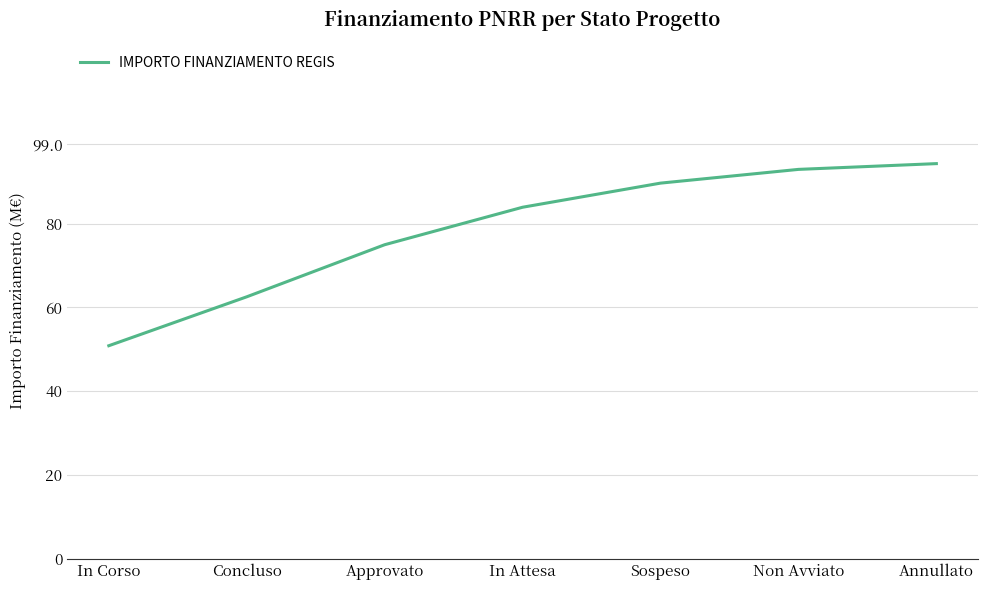

Which label corresponds to the largest value in the chart?

Annullato